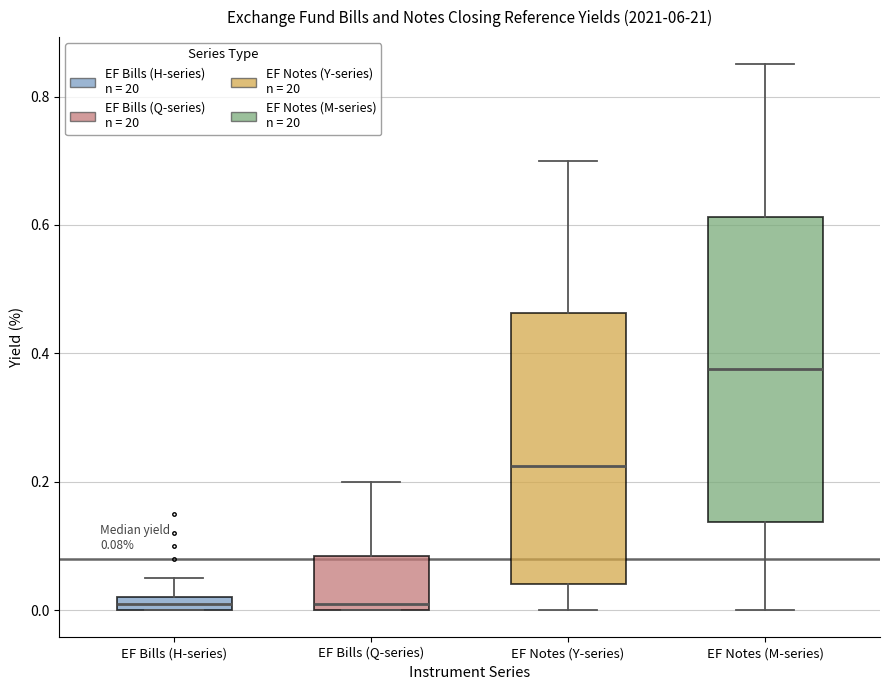

Comparing the boxes themselves (not the whiskers), which one is the tallest?

EF Notes (M-series)